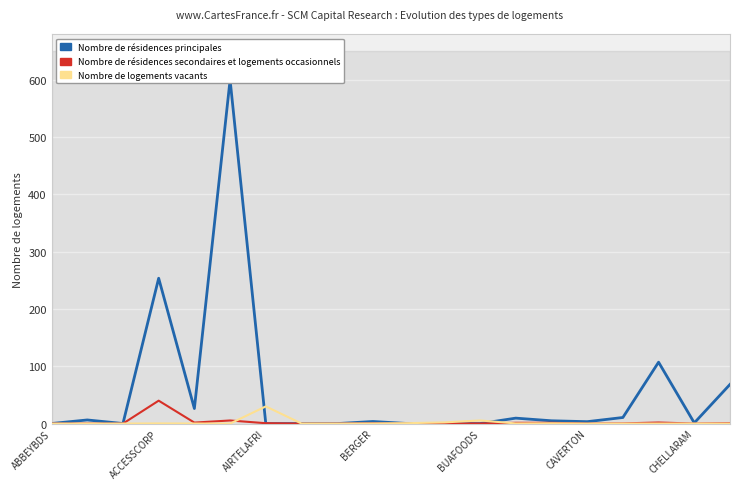

At how many categories does at least one series exceed 102?

3